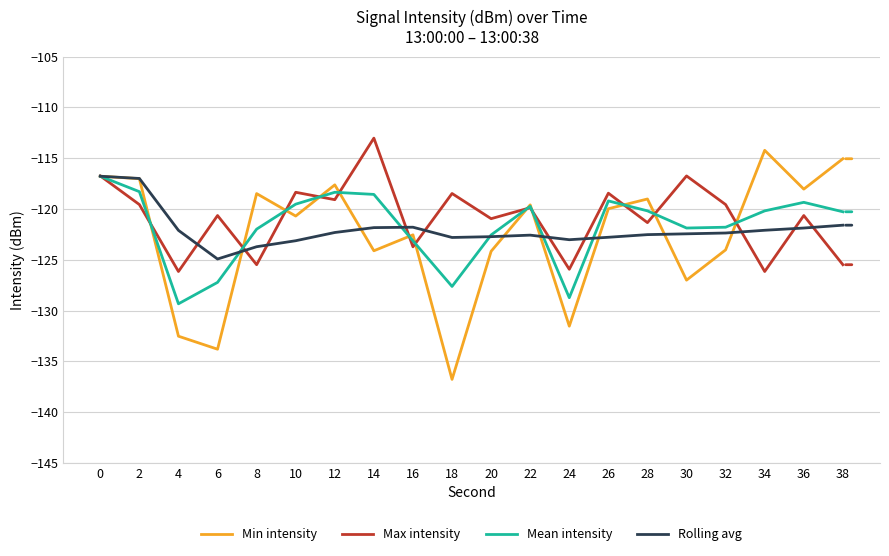

What are all the series names shown in the legend?

Min intensity, Max intensity, Mean intensity, Rolling avg